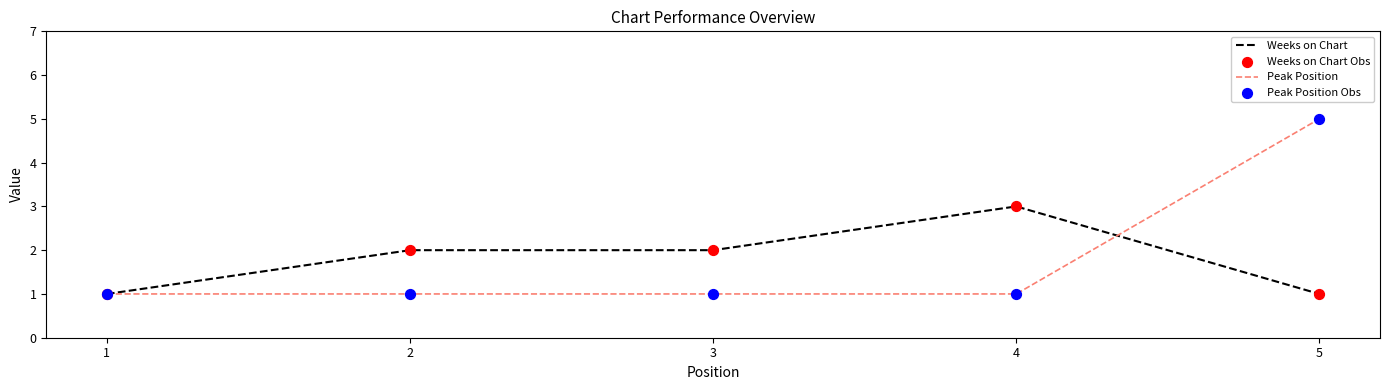

What is the total value across all series at 4?

4